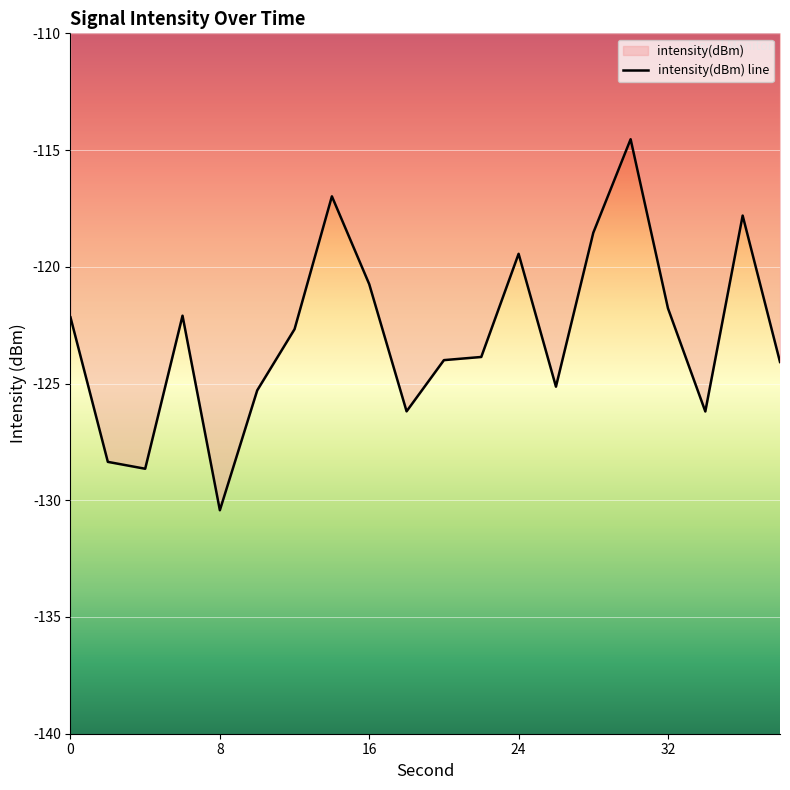

The value at 20 is -170.6. True or false?

False